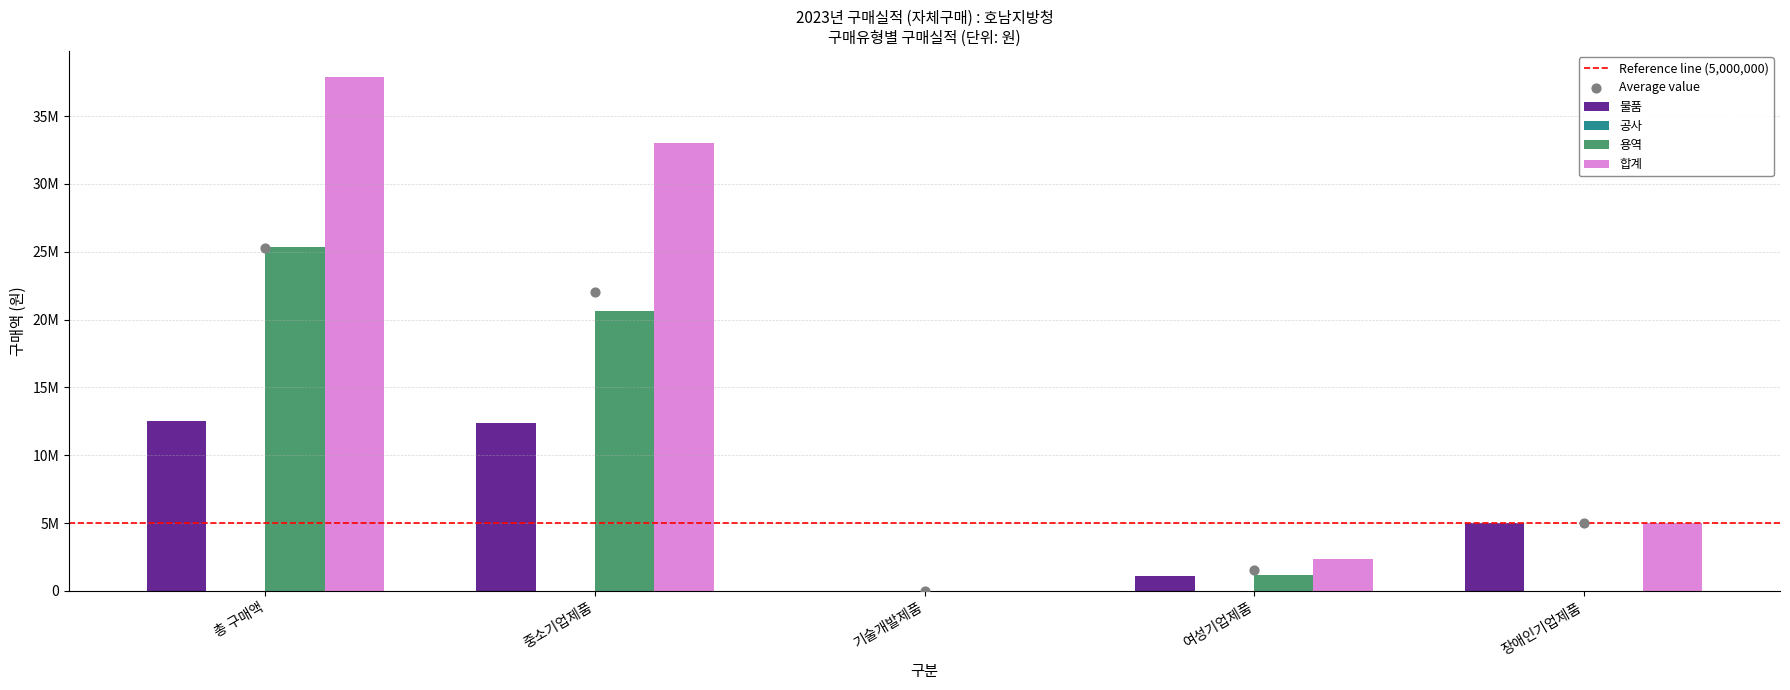

Is the value of 용역 at 중소기업제품 greater than the value of 합계 at 장애인기업제품?

Yes